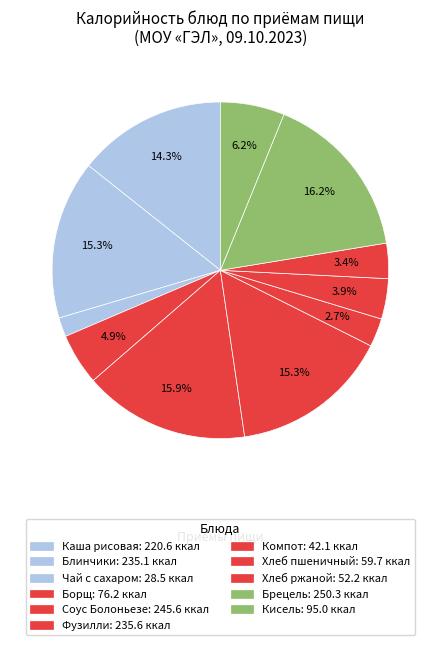

Rank the categories by value from lowest to highest.

Чай с сахаром, Компот из замороженной ягоды, Хлеб ржаной, Хлеб пшеничный витаминизированный, Борщ с капустой и картофелем, Кисель витаминизированный, Каша рисовая молочная жидкая, Блинчики с молочным сладким соусом, Фузилли отварные с маслом, Соус Болоньезе (мясо птицы), Брецель